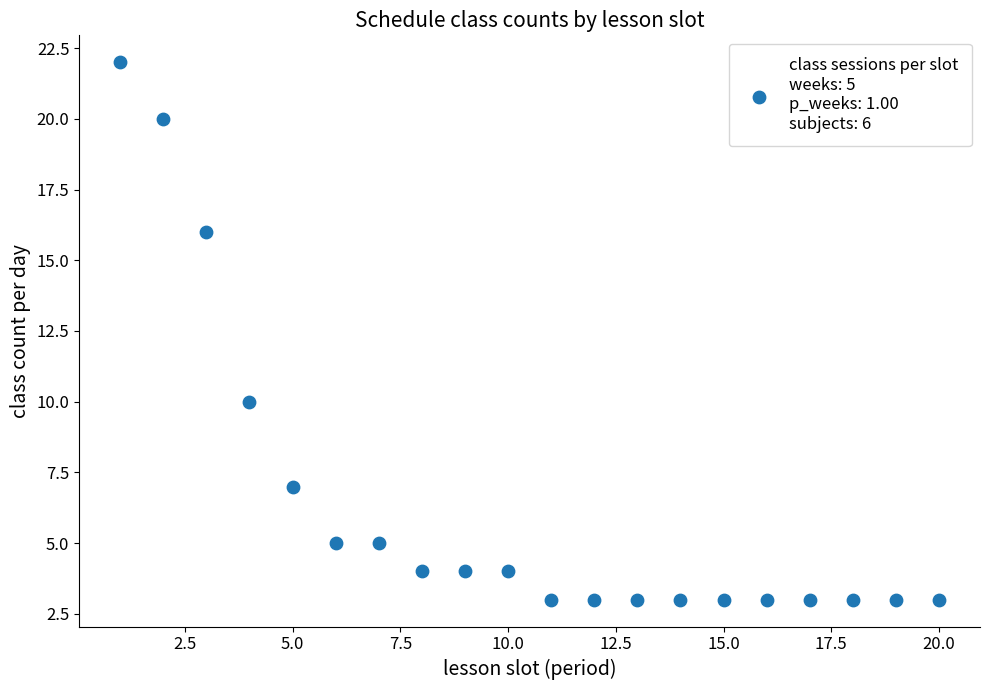

What is the range of X values (max minus min)?

19